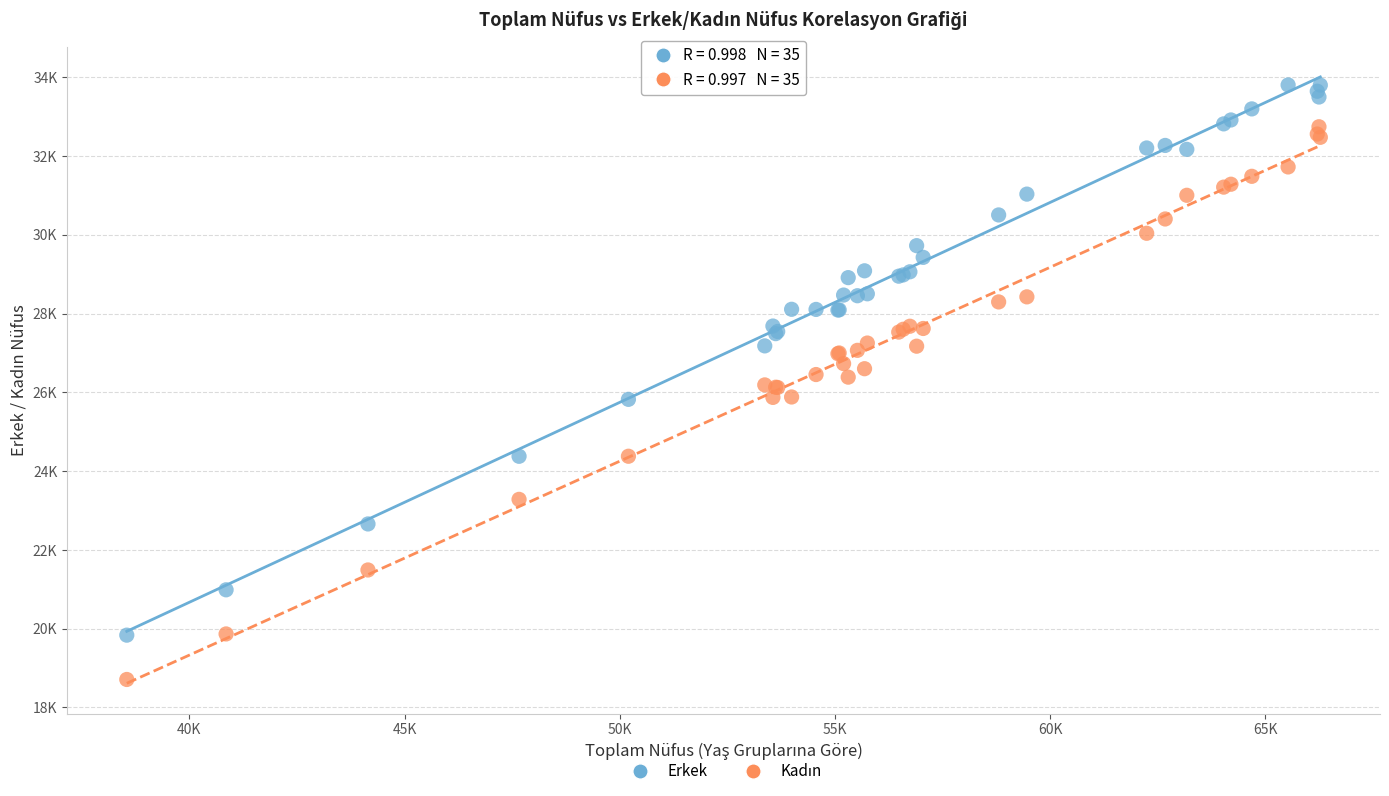

Which series reaches the maximum Y coordinate?

Erkek